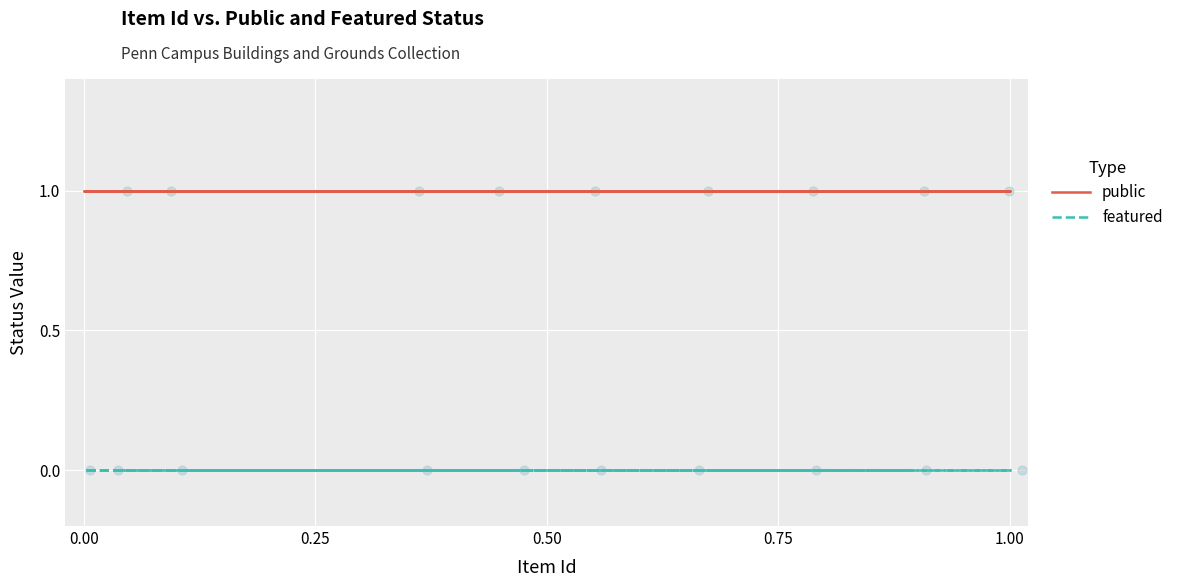

What are all the series names shown in the legend?

public, featured